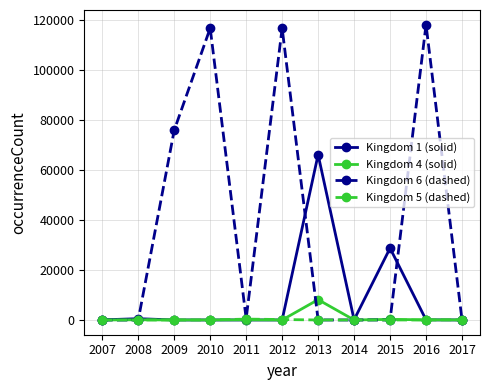

Which series has the largest range (max minus min)?

Kingdom 6 (dashed)